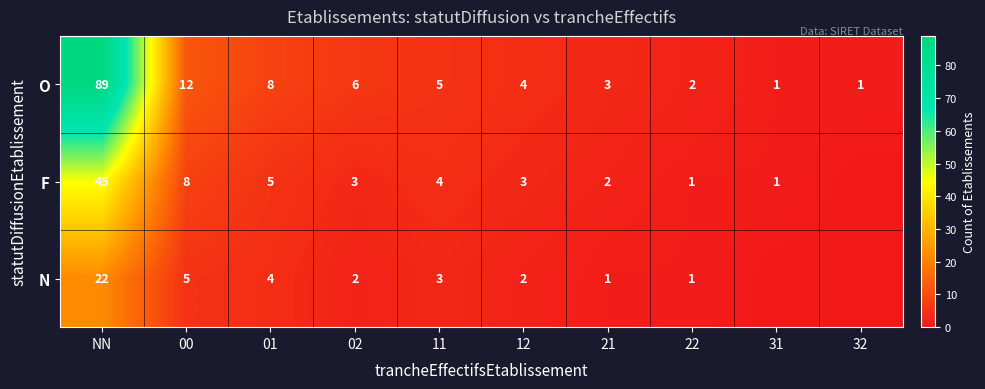

What is the sum of the O values at 21 and NN?

92